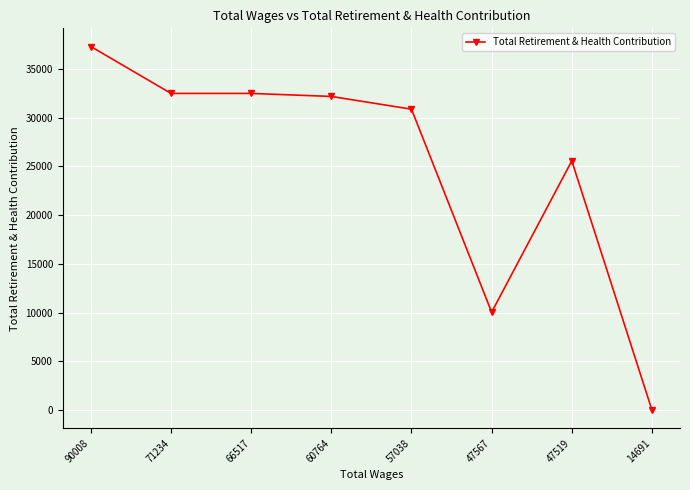

The chart shows a value of 25566 at 47519. True or false?

True